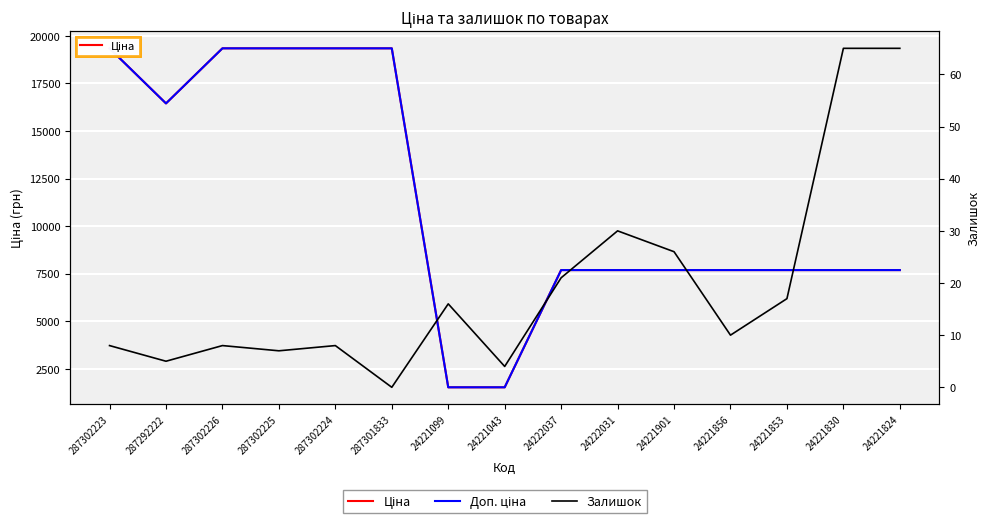

What is the approximate value of Доп. ціна at 24221099?

1527.0